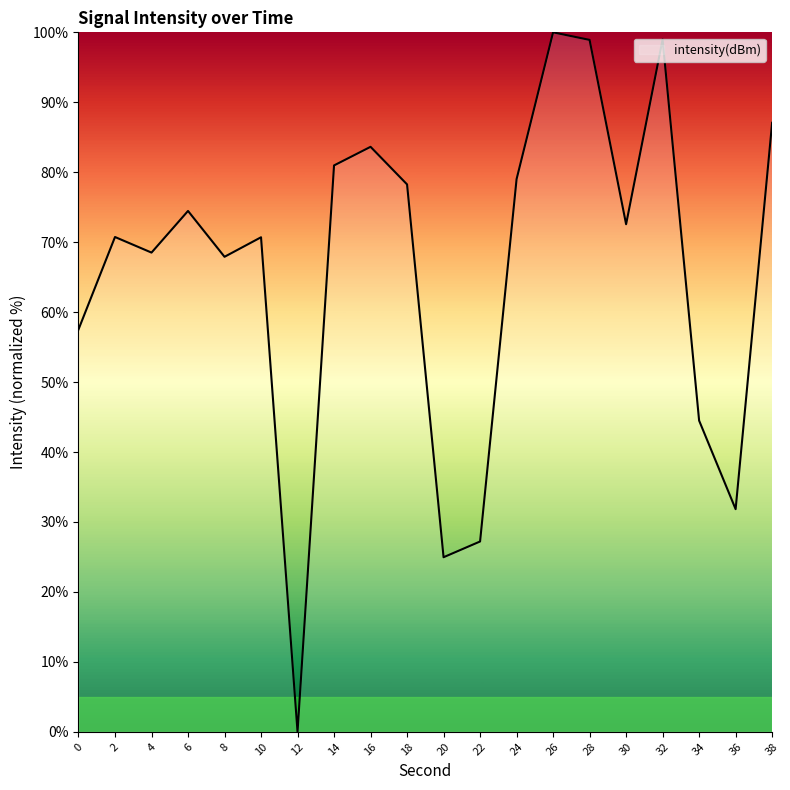

What is the maximum value shown in the chart?

100.0